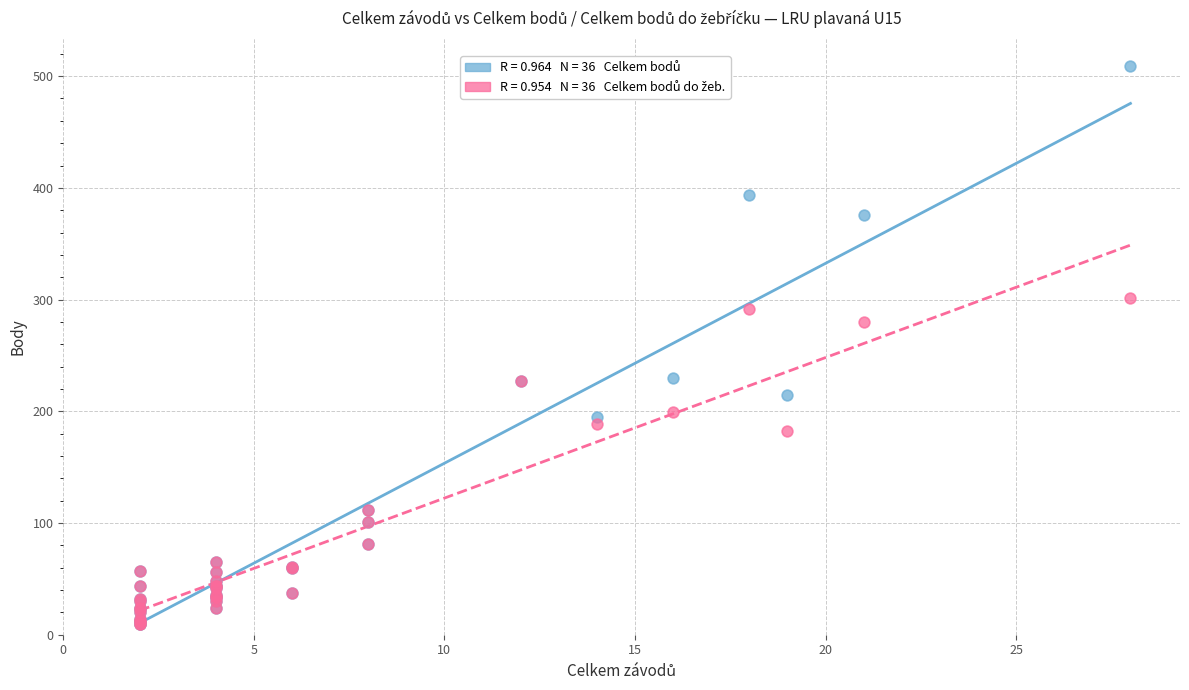

Across all series, what Y value is closest to 259?

280